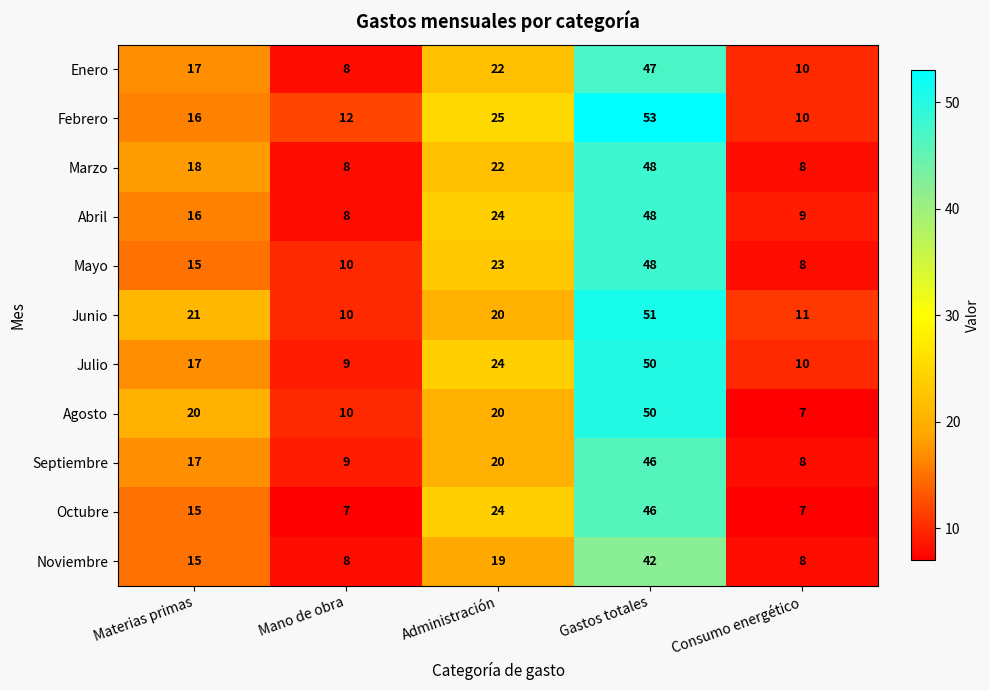

What is the spread (max minus min) of values at Consumo energético?

4